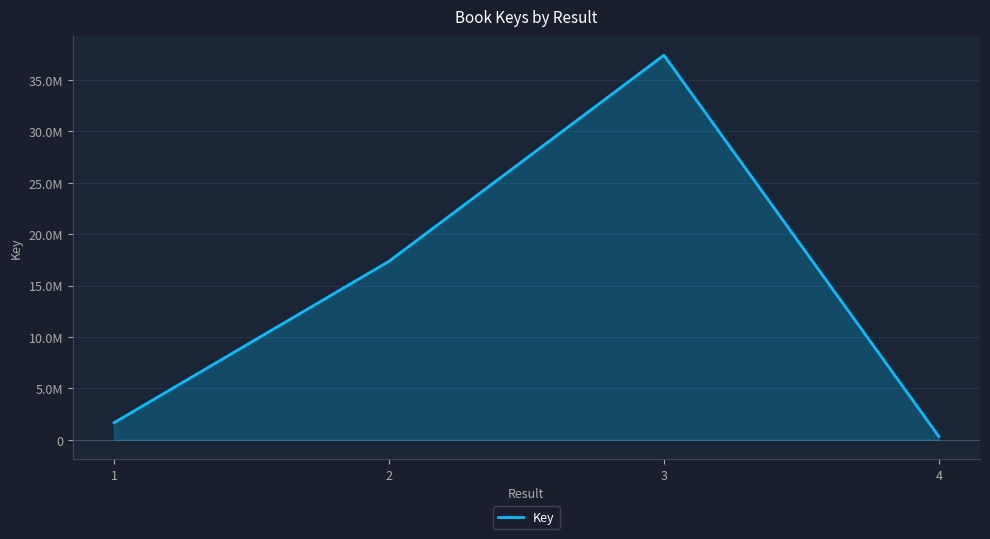

Is it true that the value at 1 is 1666747?

True